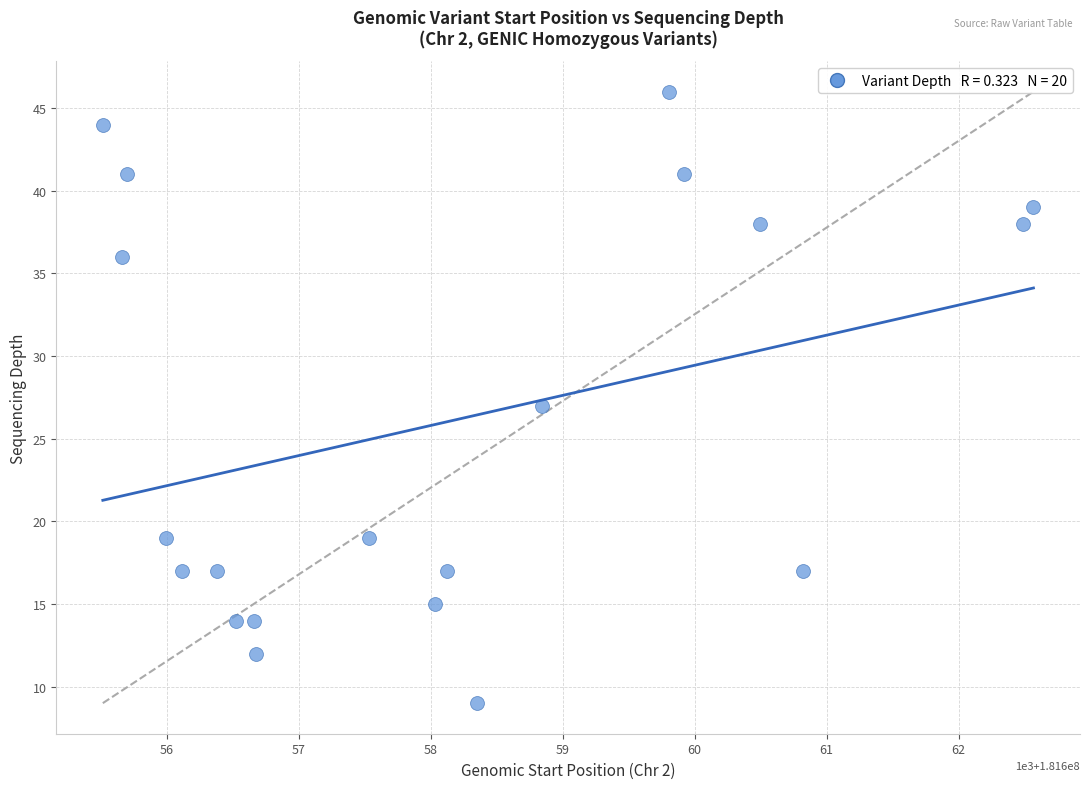

What is the range of Y values (max minus min)?

37